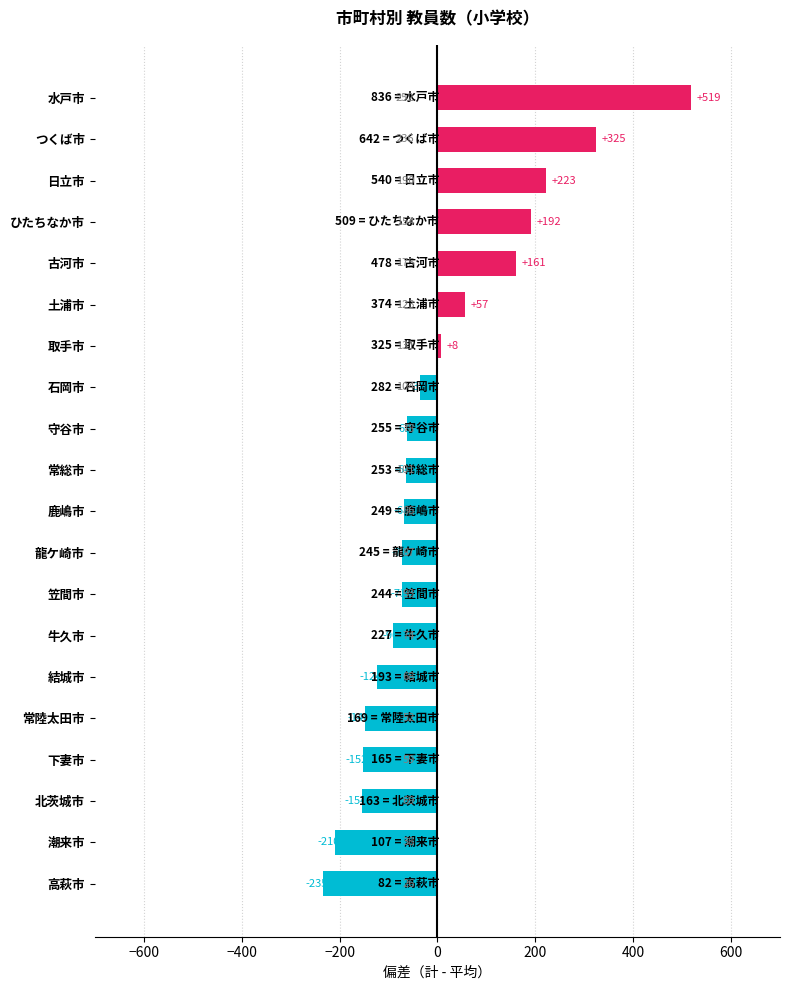

How many bars are there in total?

20